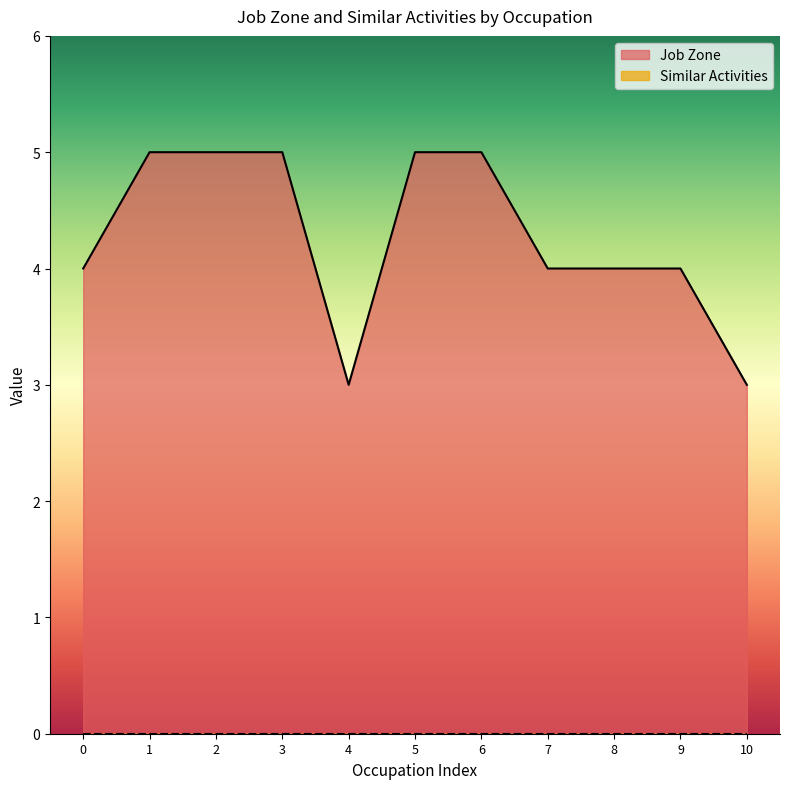

Which series has the largest range (max minus min)?

Job Zone